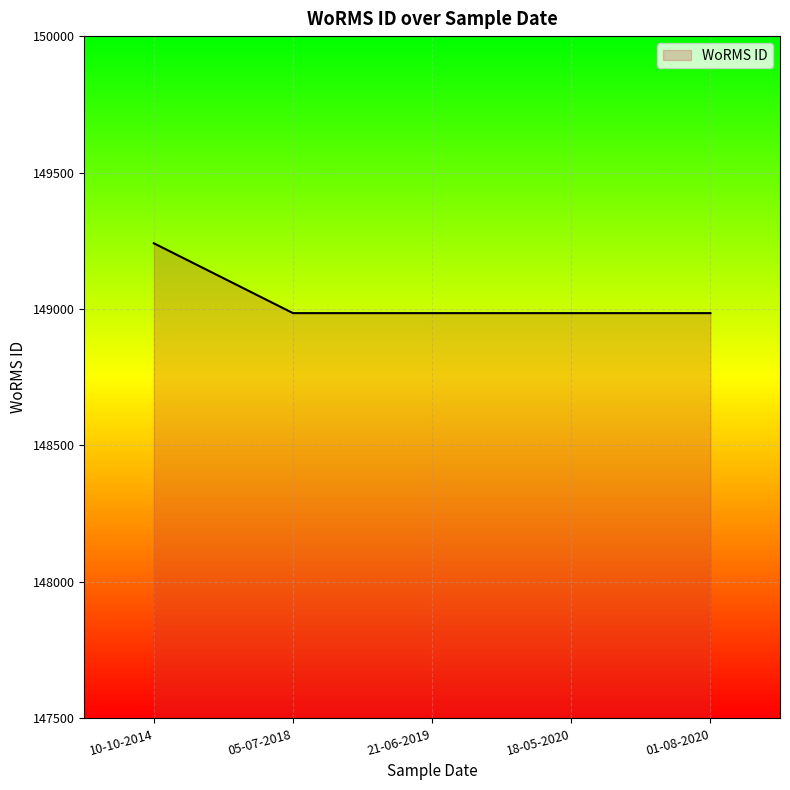

At which category does the chart reach its peak across all series?

10-10-2014